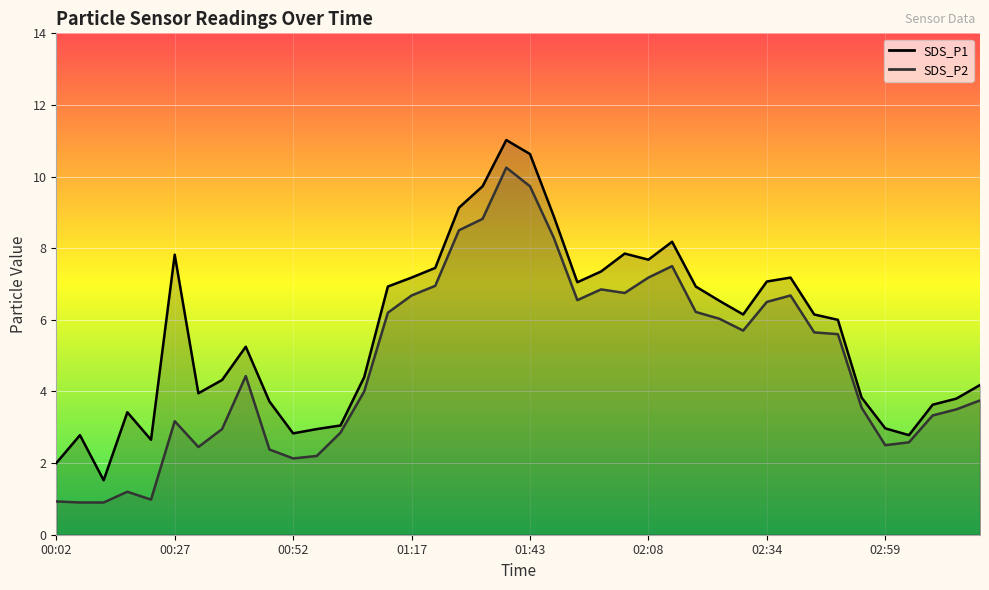

Rank the categories by SDS_P2 value from lowest to highest.

00:07, 00:12, 00:02, 00:22, 00:17, 00:52, 00:57, 00:47, 00:32, 02:59, 03:04, 01:02, 00:37, 00:27, 03:09, 03:14, 02:54, 03:19, 01:07, 00:42, 02:49, 02:44, 02:29, 02:23, 01:12, 02:18, 02:34, 01:53, 01:17, 02:39, 02:03, 01:58, 01:23, 02:08, 02:13, 01:48, 01:28, 01:33, 01:43, 01:38